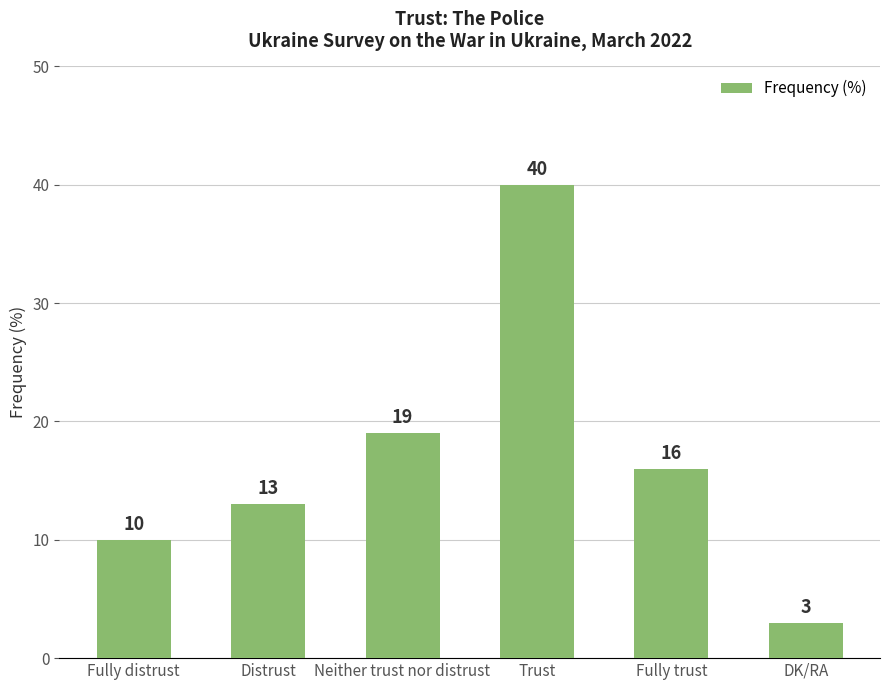

At which label is the value closest to 21?

Neither trust nor distrust